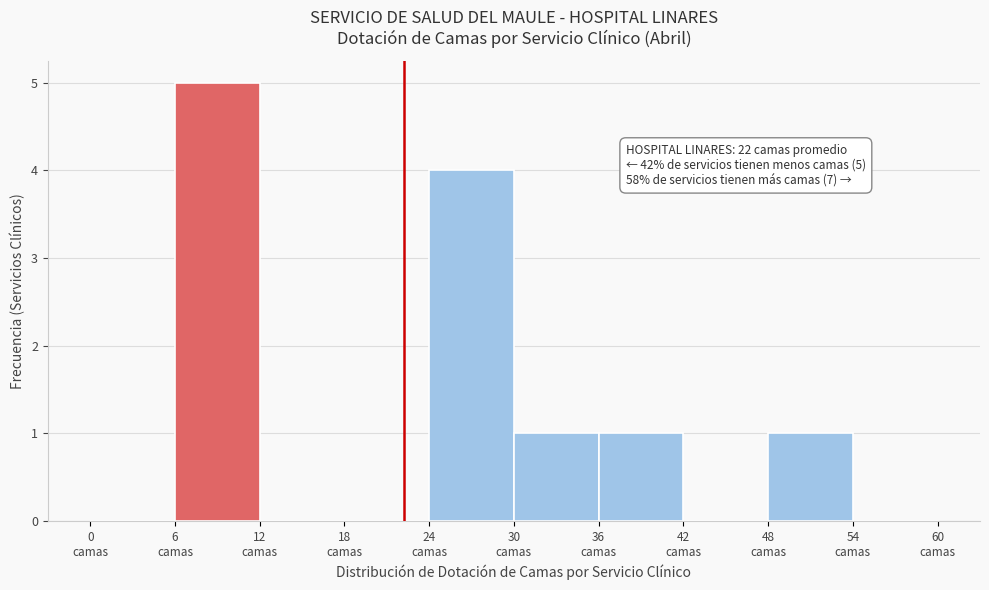

Which range on the x-axis has the tallest bar?

6 to 12